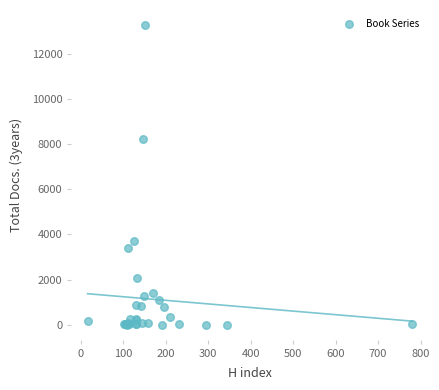

What Y value in the scatter plot is closest to 6638?

8222